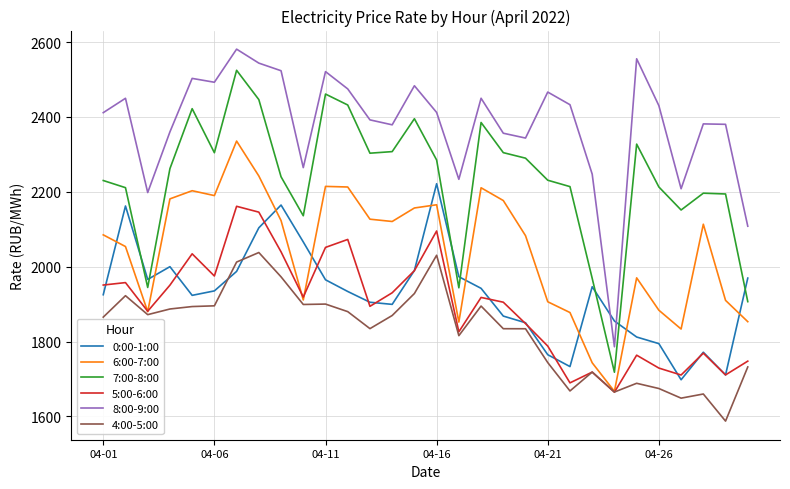

Which series has the largest total across all categories?

8:00-9:00